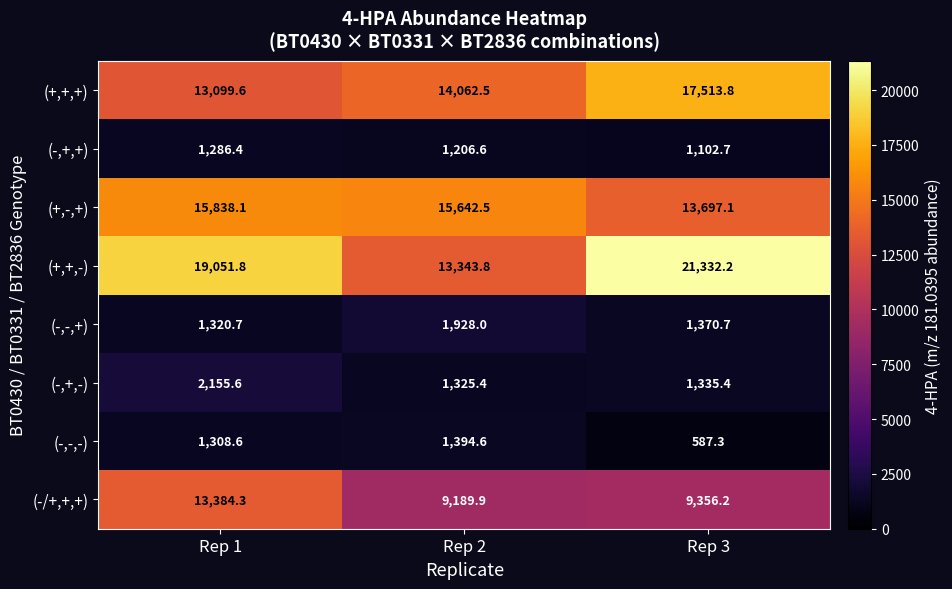

What is the difference between the highest and lowest values at Rep 1?

17765.4